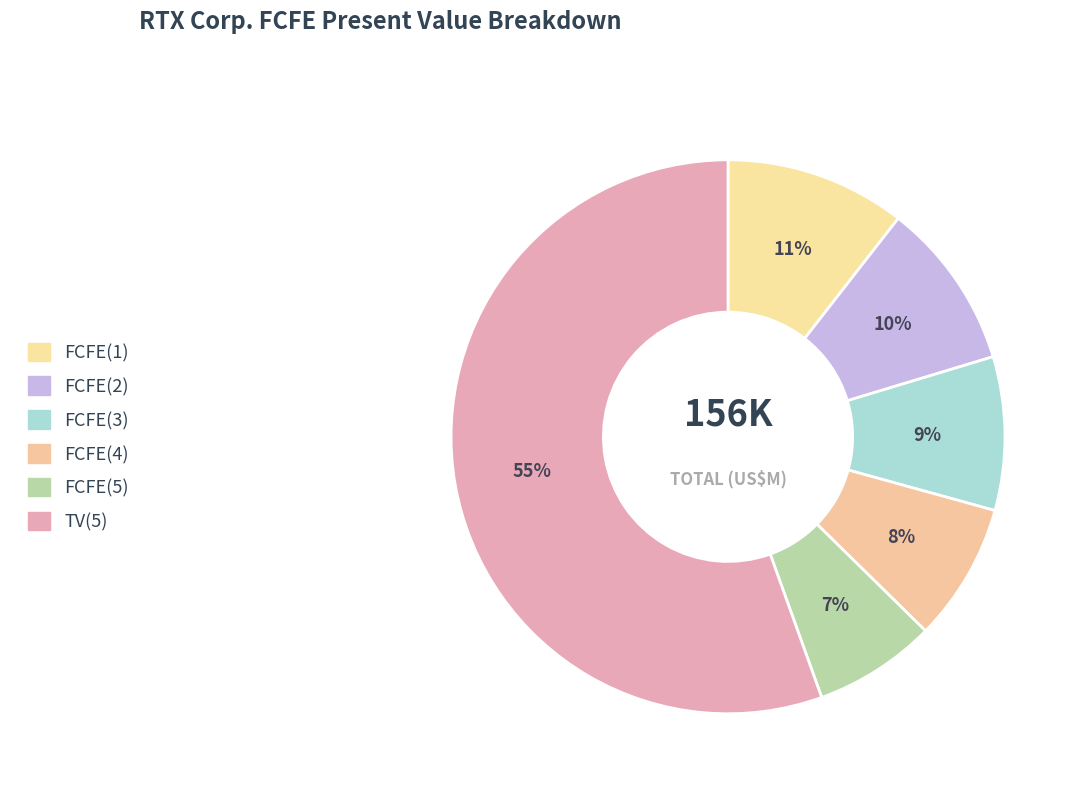

True or false: FCFE(2) accounts for 2% of the total.

False